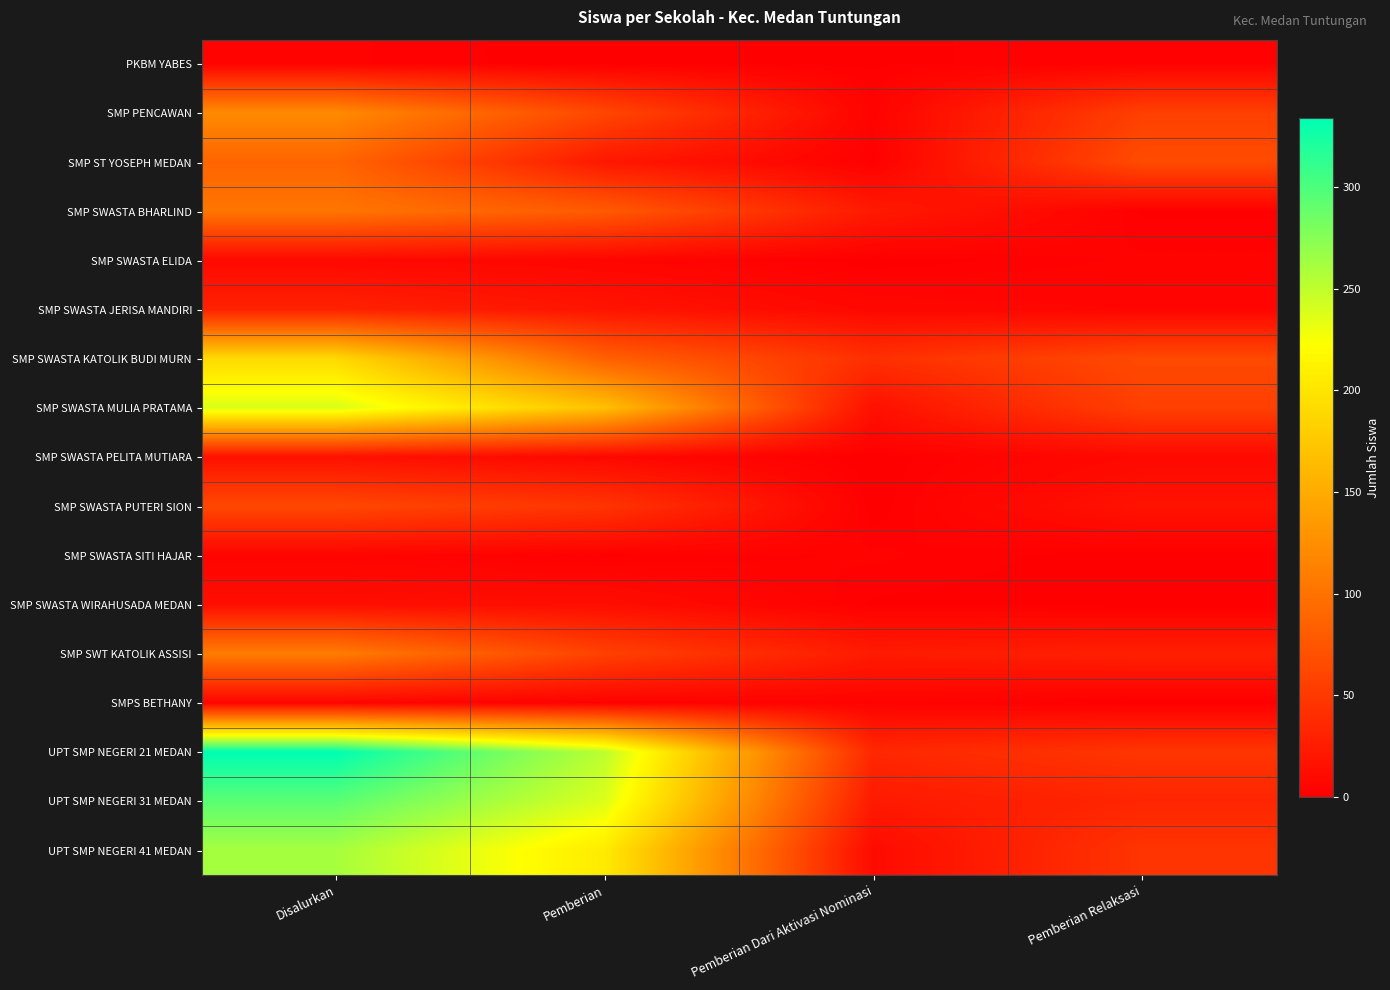

Which series changed the most between Pemberian and Pemberian Relaksasi?

UPT SMP NEGERI 21 MEDAN